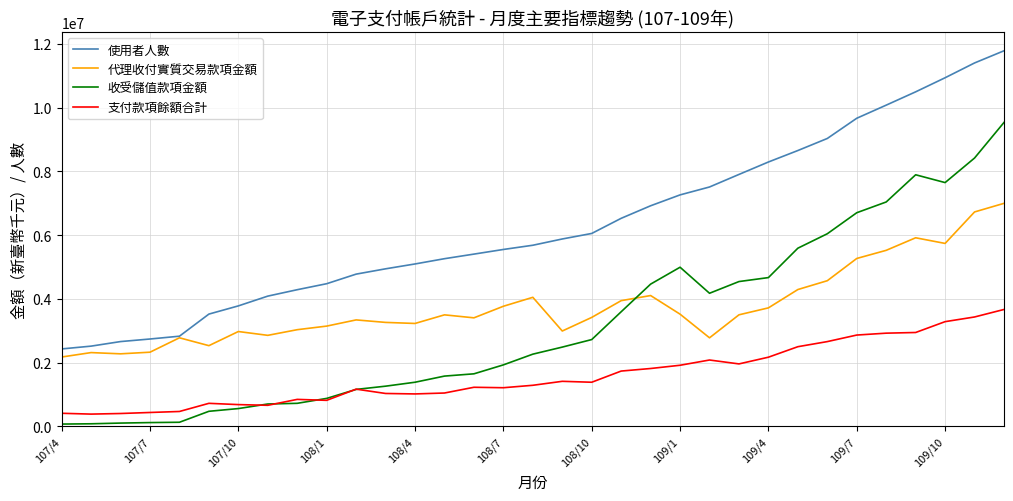

List the series in order of their peak value, highest first.

使用者人數, 收受儲值款項金額, 代理收付實質交易款項金額, 支付款項餘額合計